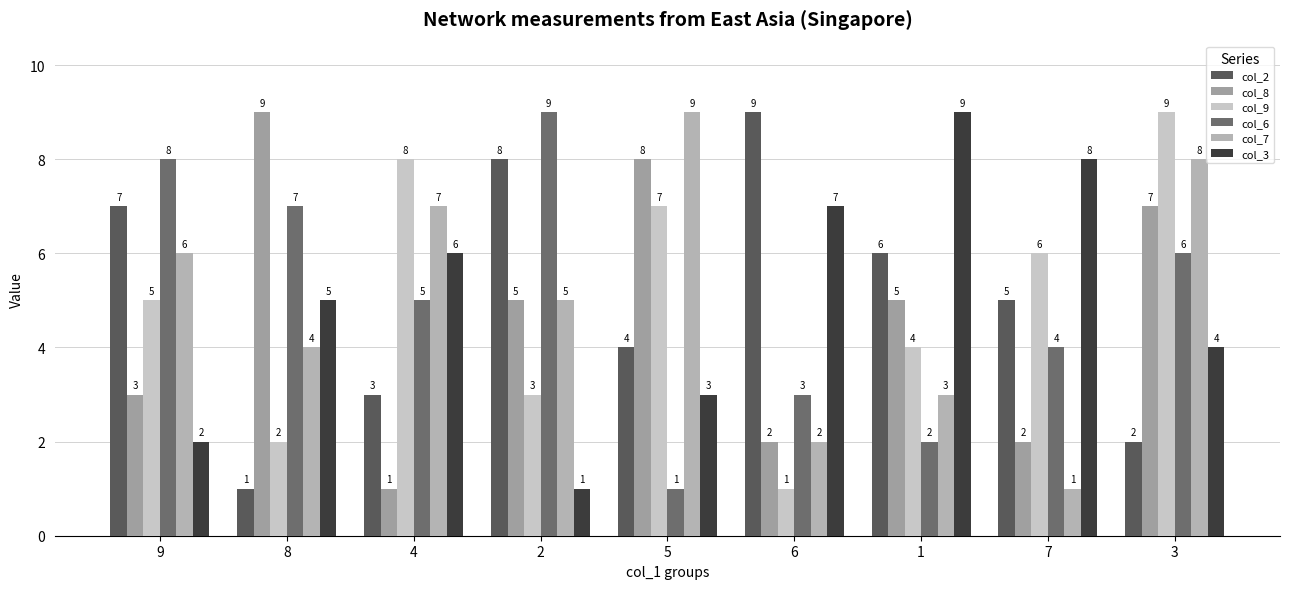

Which category has the highest value in the col_2 series?

6